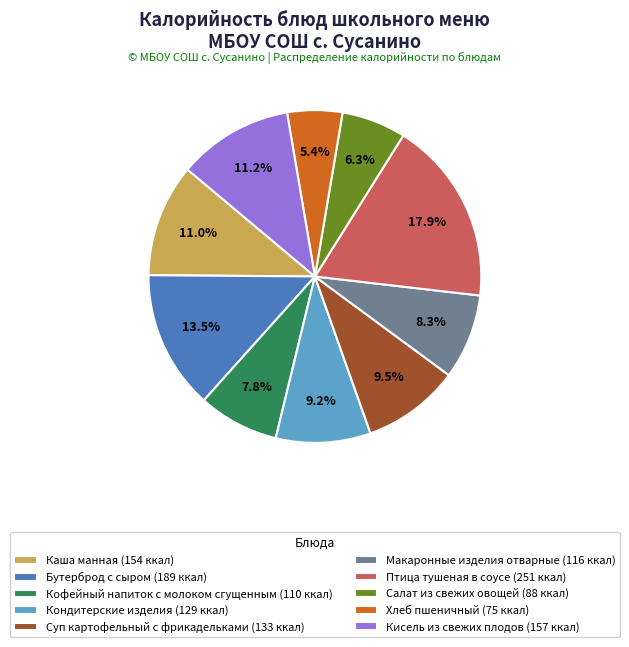

Between Салат из свежих овощей (88 ккал) and Хлеб пшеничный (75 ккал), which is larger?

Салат из свежих овощей (88 ккал)